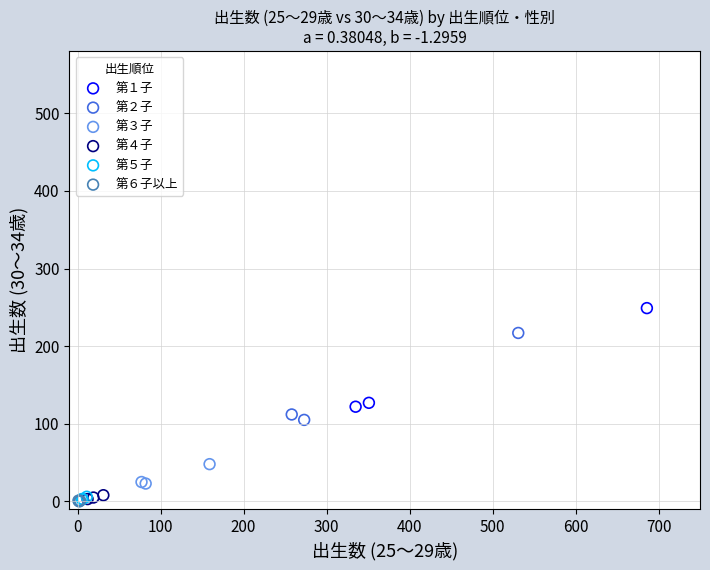

Which series has the widest spread of Y values?

第１子